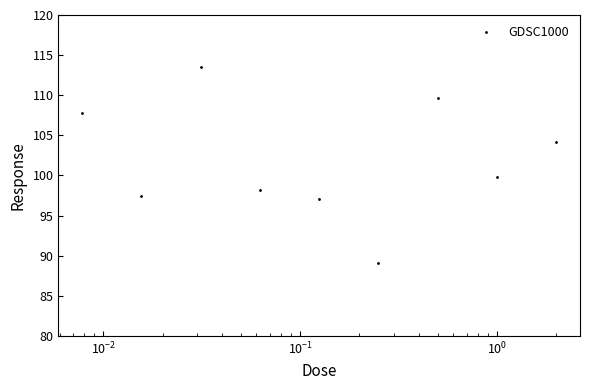

Is this an area chart (filled region under the line)?

No